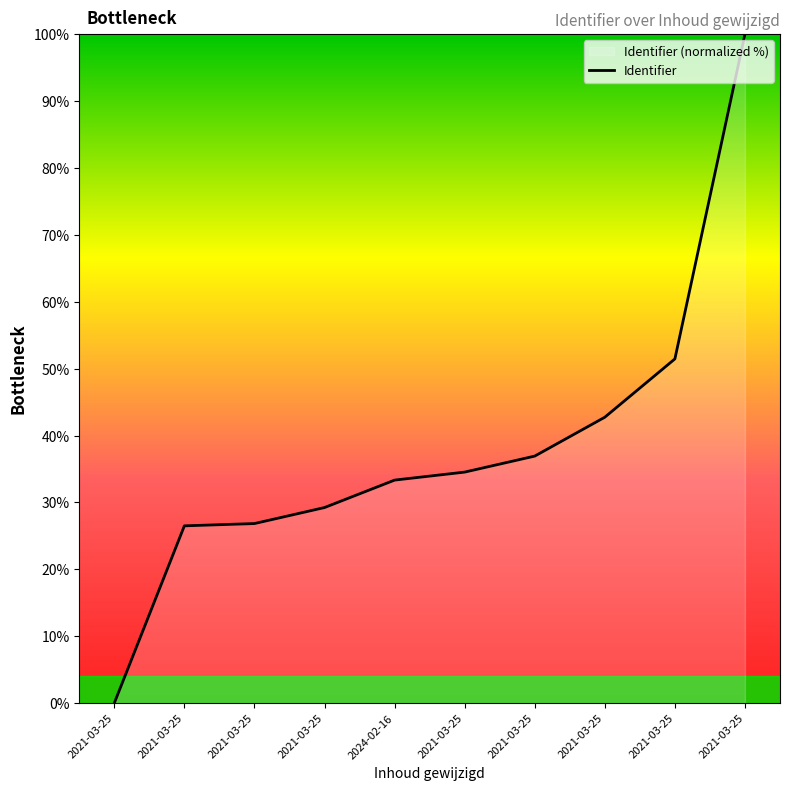

What is the maximum value shown in the chart?

100.0